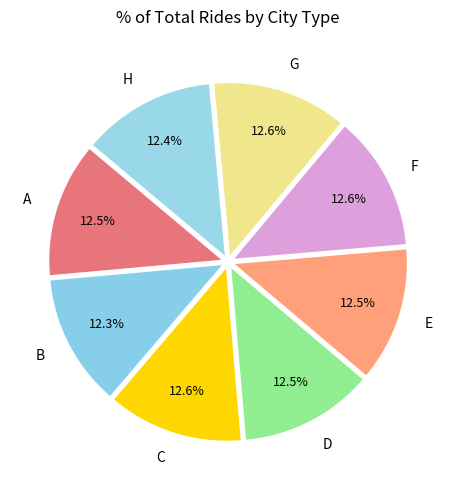

The G slice represents 4% of the pie. True or false?

False